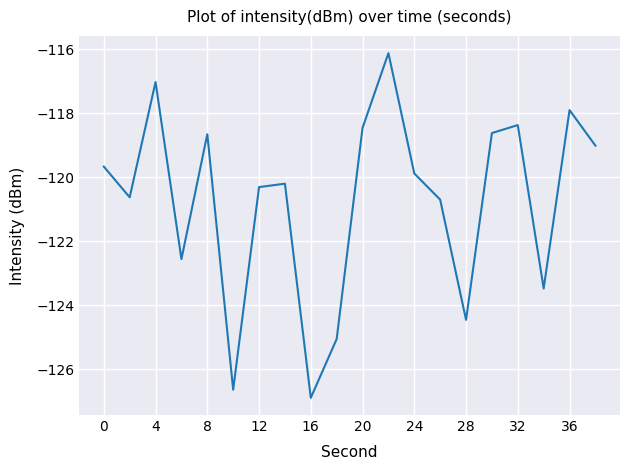

Count the number of data series in this chart.

1